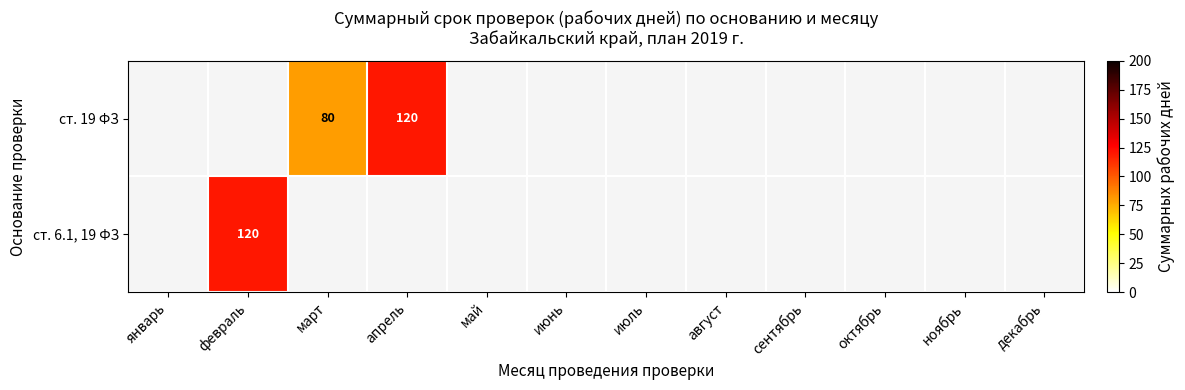

Is it true that ст. 19 ФЗ equals 184 at апрель?

False